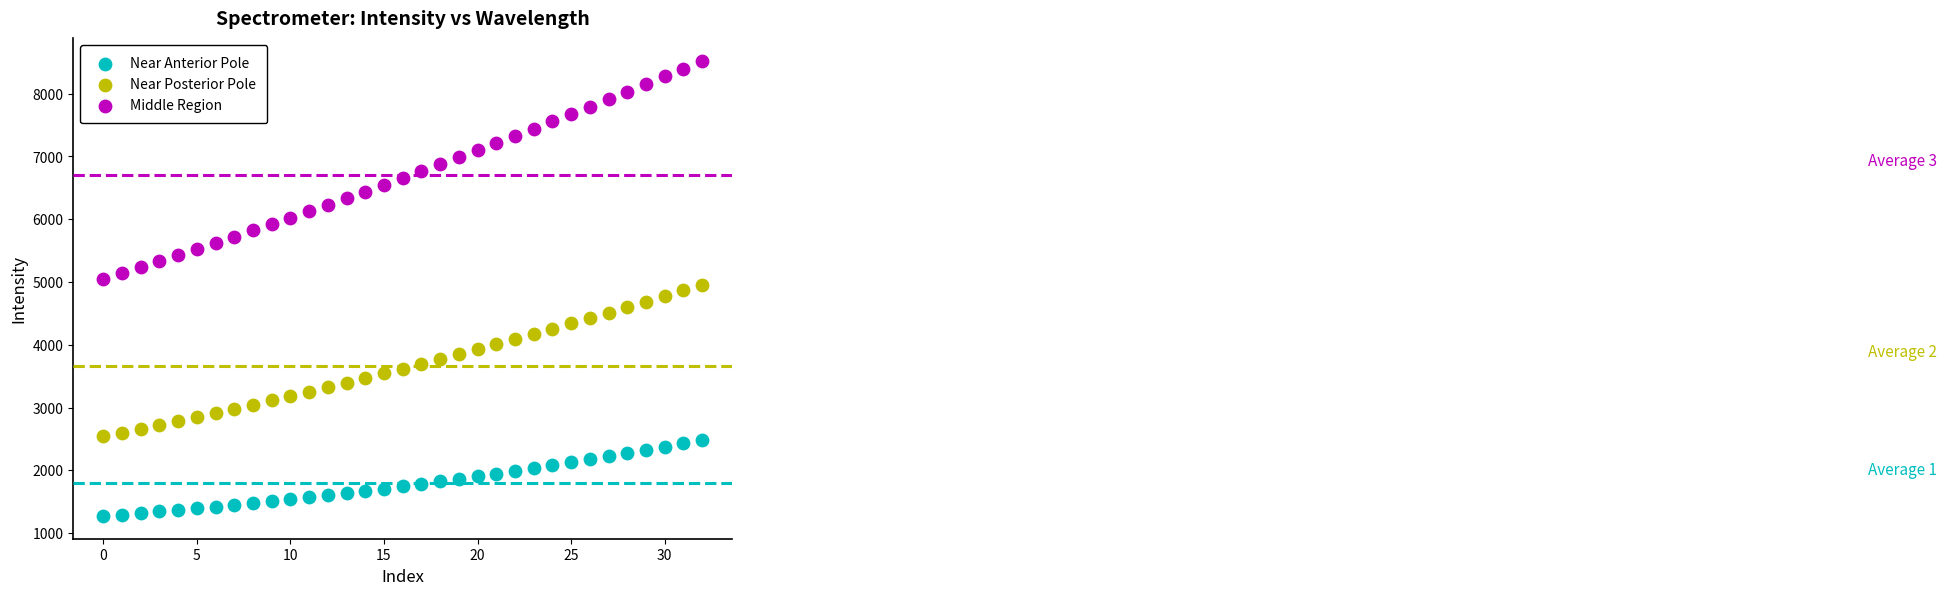

Which series has the largest Y range (max minus min)?

Middle Region